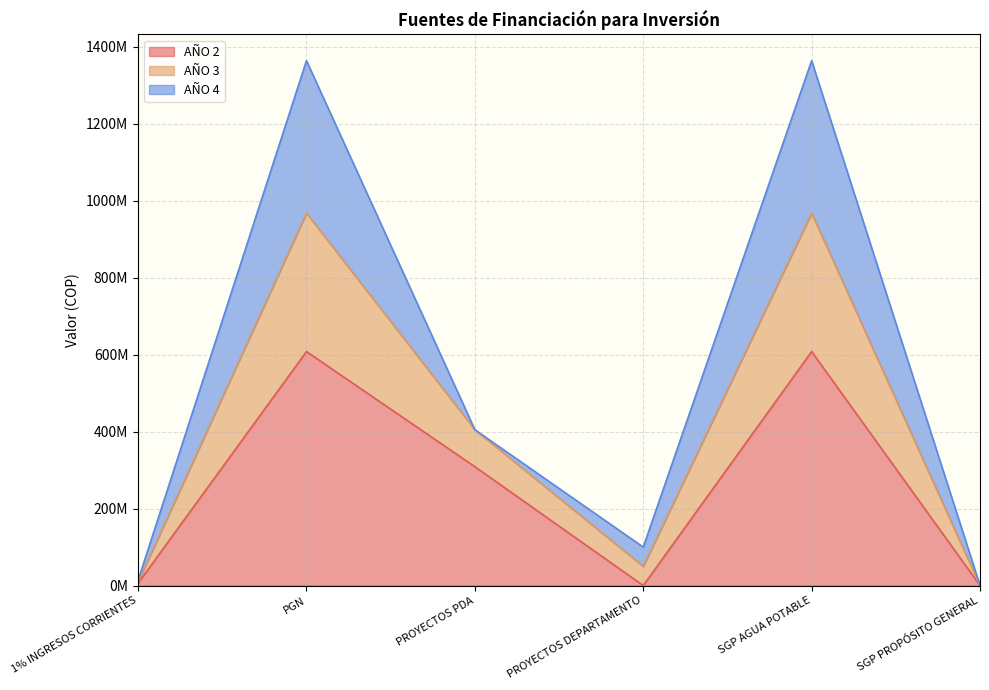

At which category does the chart reach its minimum across all series?

PROYECTOS DEPARTAMENTO